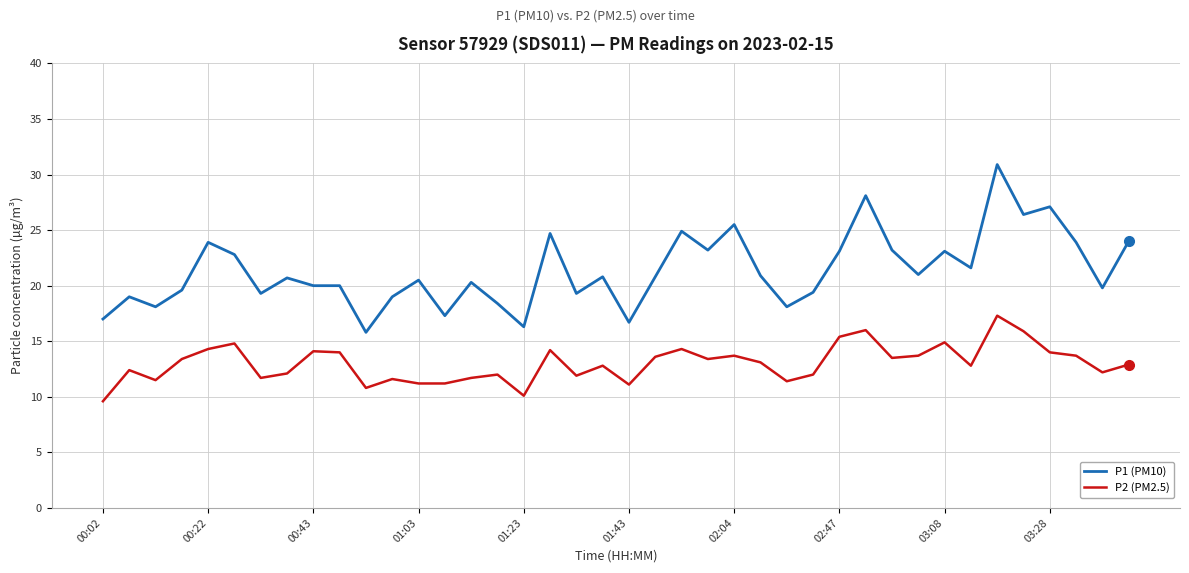

In P2 (PM2.5), how many points are higher than both neighbors (excluding endpoints)?

12